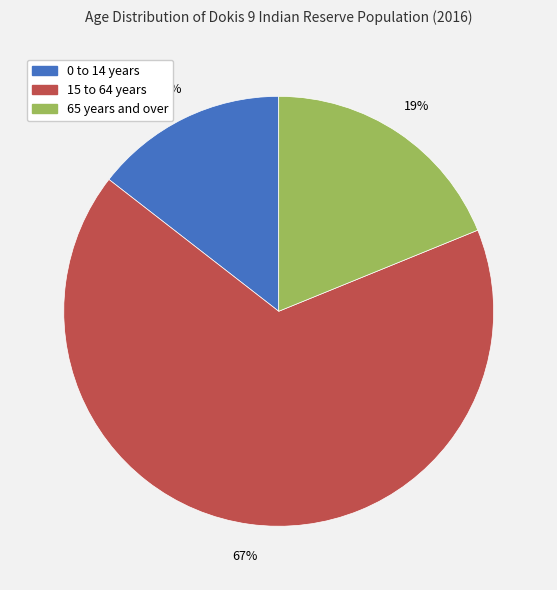

How many segments does this pie chart have?

3